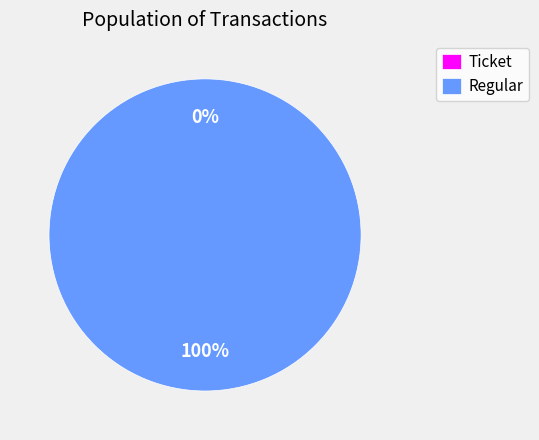

Does any single category account for the majority?

Yes